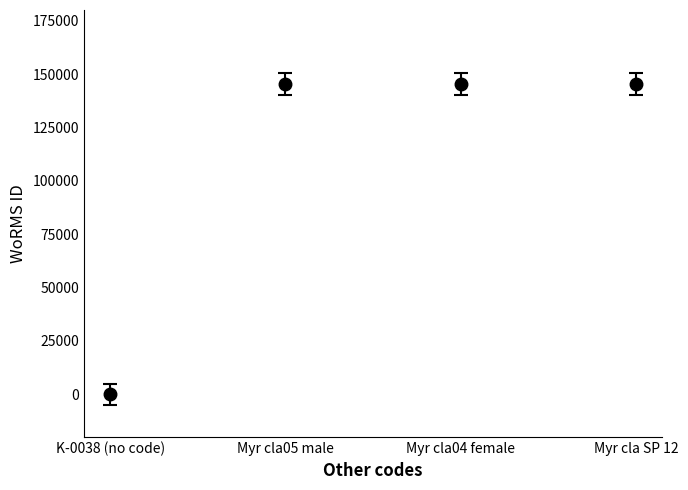

Reading left to right, transcribe all the data shown in this chart.

0	145331	145331	145331